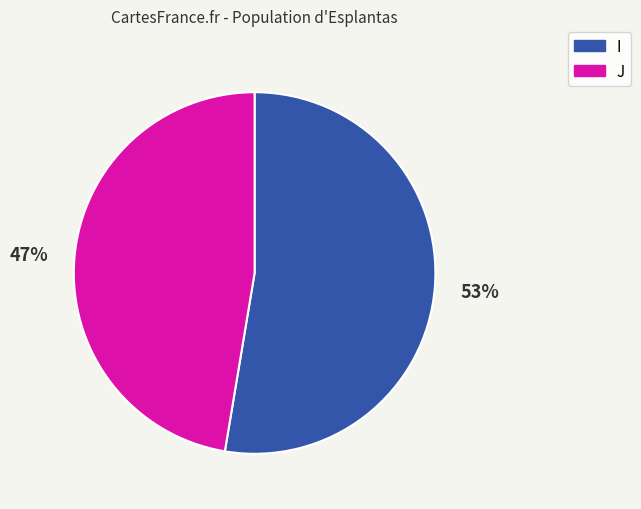

Which category accounts for the majority?

I